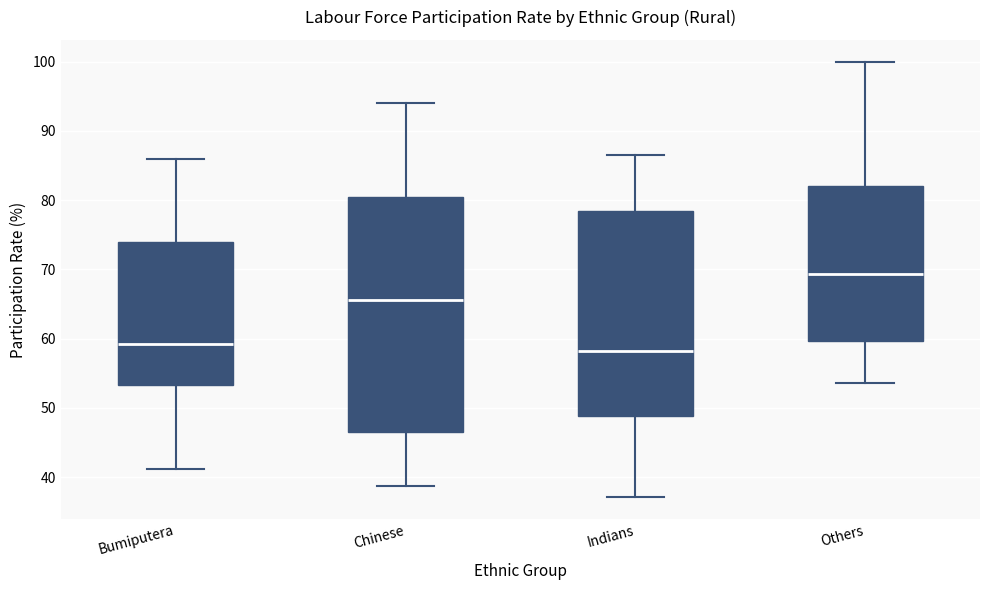

Which box has the highest median line?

Others